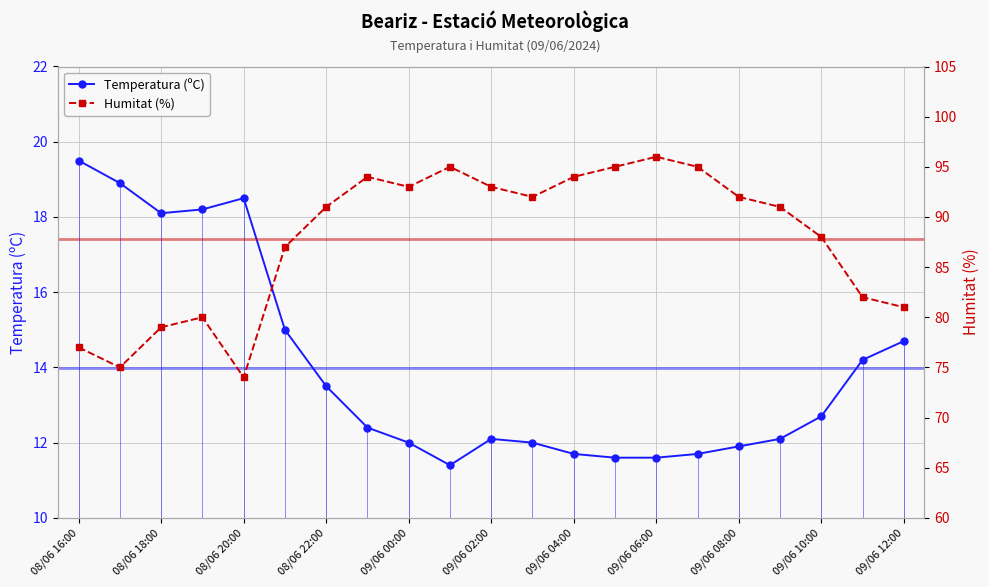

The value of Temperatura (ºC) at 09/06 04:00 is 11.7. True or false?

True